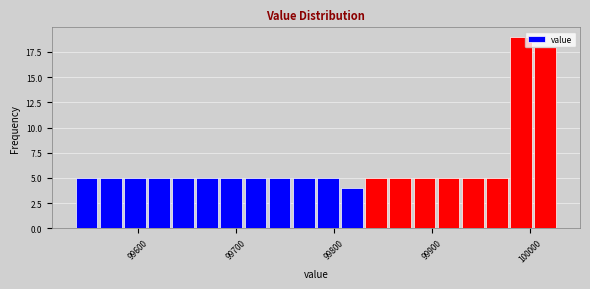

Around what value on the x-axis is the tallest bar? Give the approximate position of its centre, as read against the axis.

99990